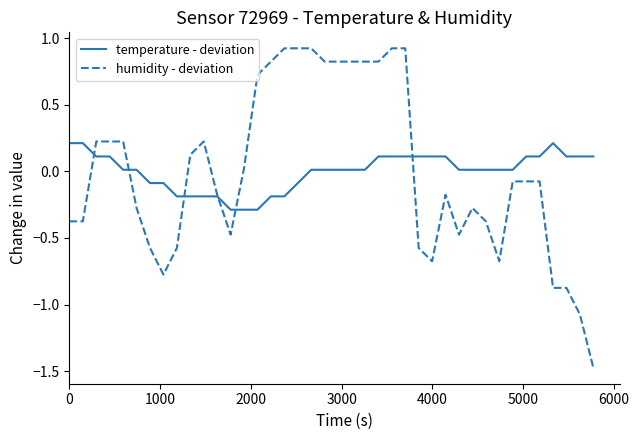

List the series in order of their peak value, highest first.

humidity - deviation, temperature - deviation